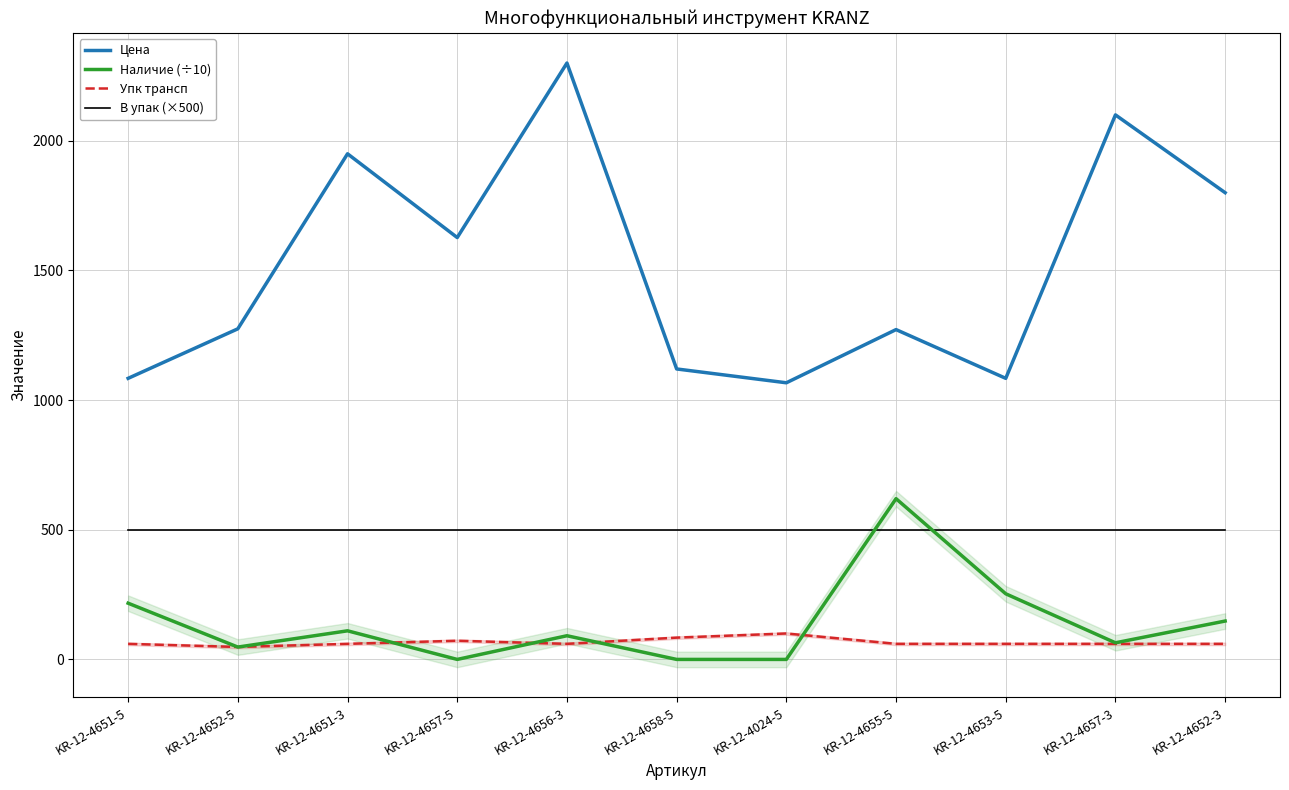

True or false: Упк трансп has more than 0 interior local peaks.

True